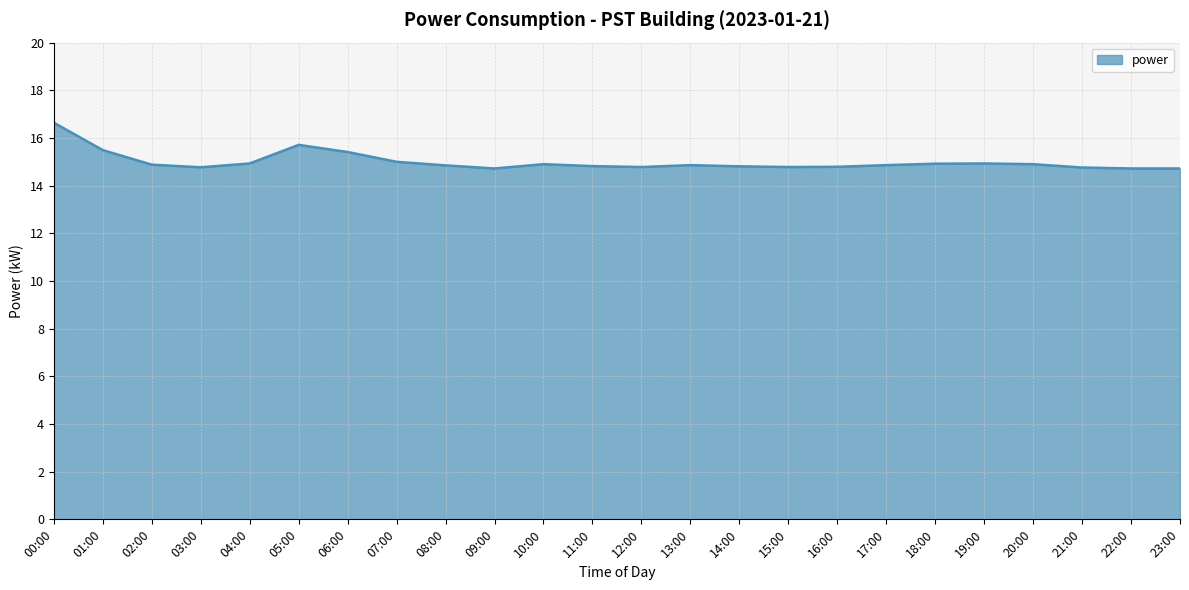

The chart shows a value of 7.1 at 23:00. True or false?

False